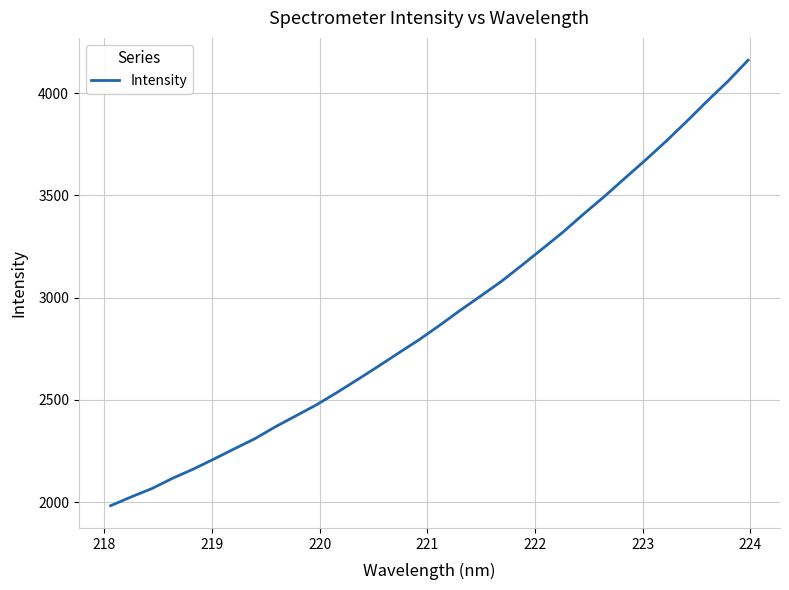

What is the smallest value displayed?

1982.8